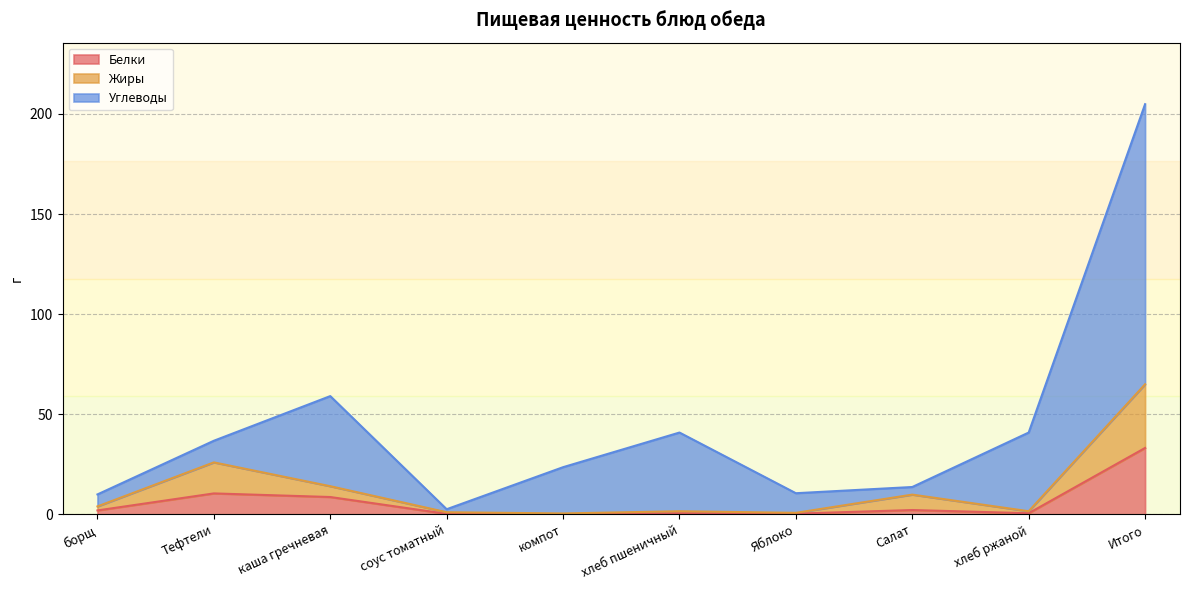

What are all the series names shown in the legend?

Белки, Жиры, Углеводы